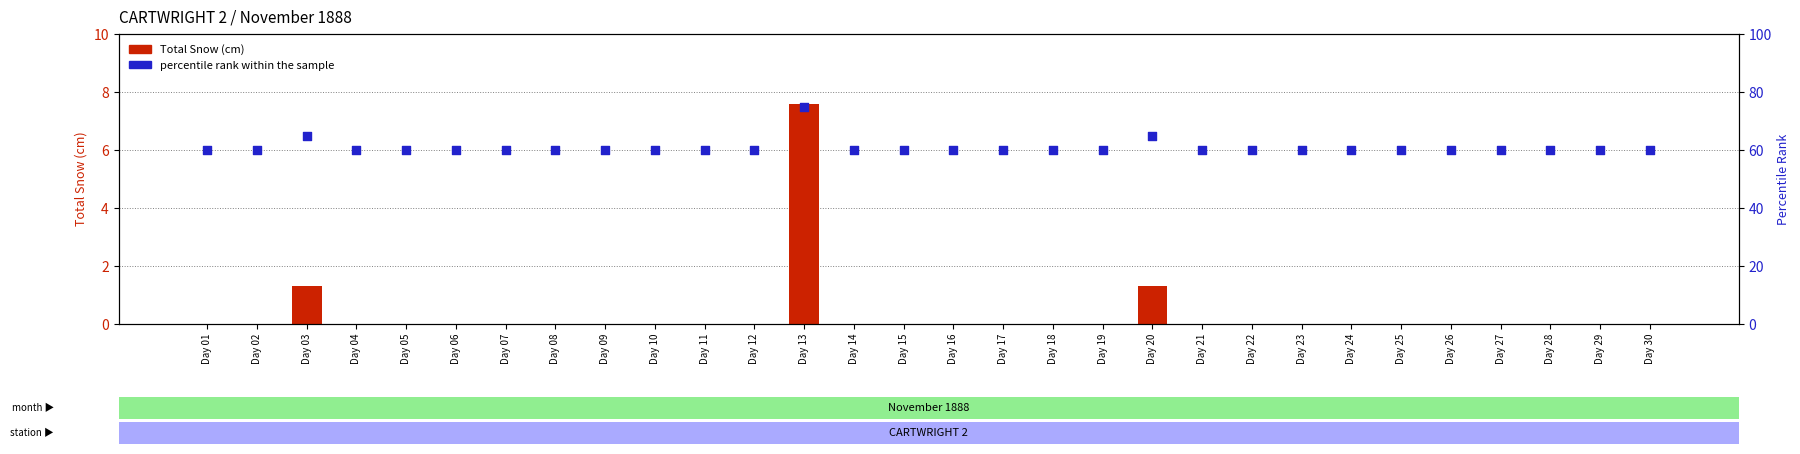

Which series has the largest total across all categories?

percentile rank within the sample